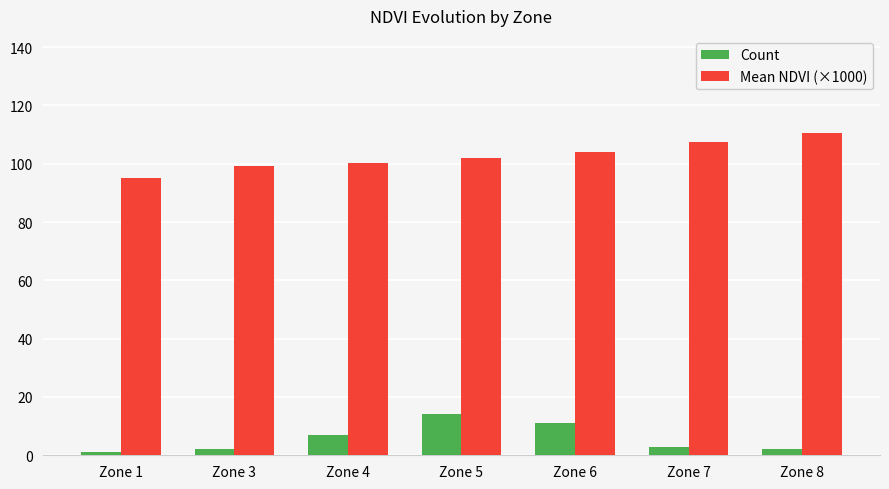

How many categories are shown in the chart?

7